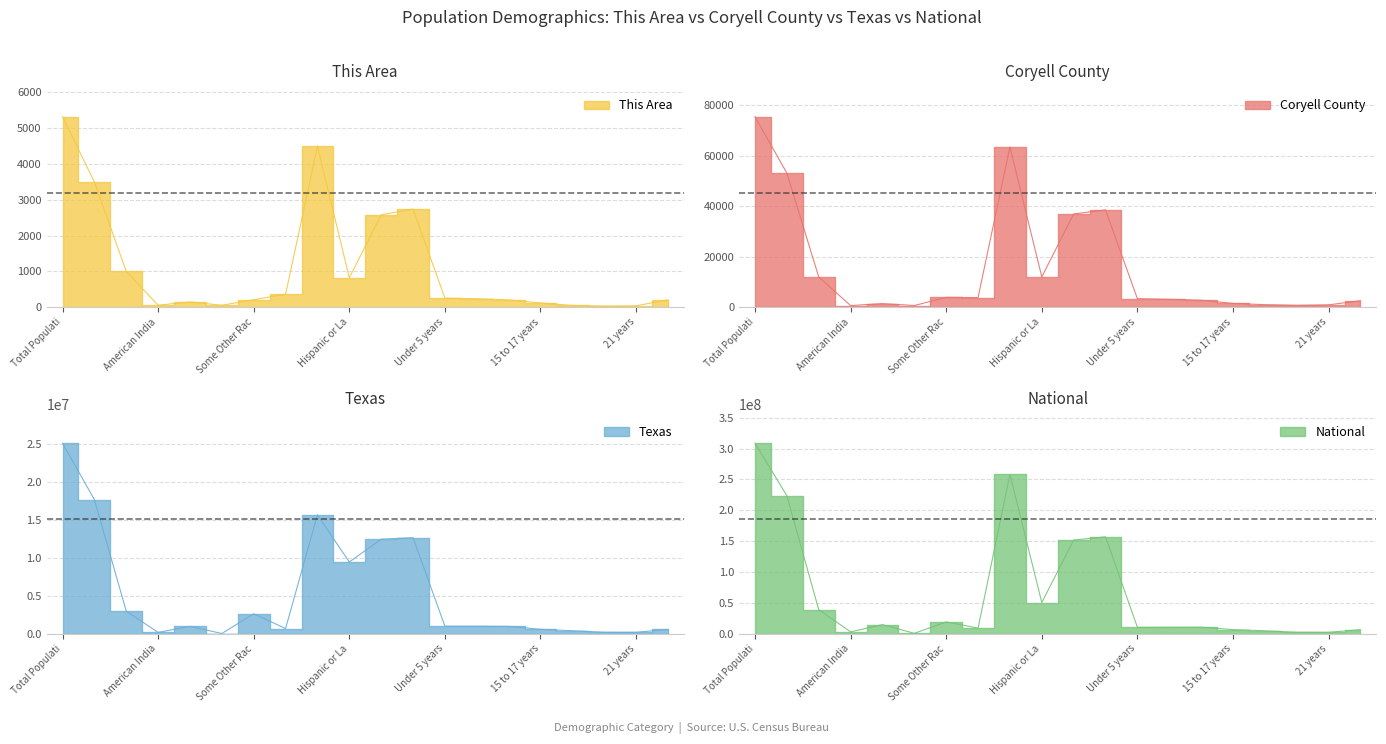

True or false: This Area has a value of 21 at 18 and 19 years.

False